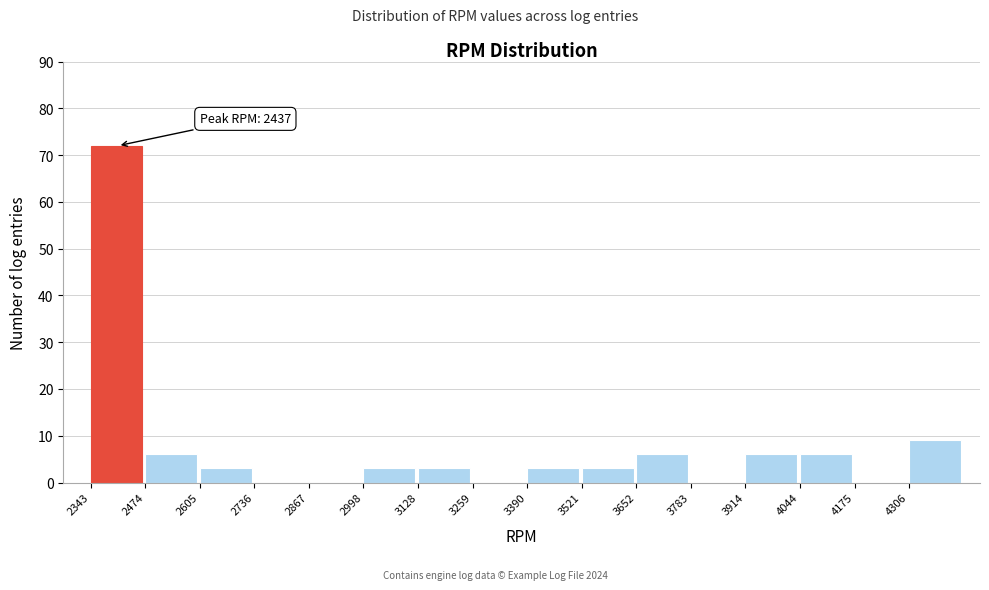

Which range on the x-axis has the tallest bar?

2340 to 2480